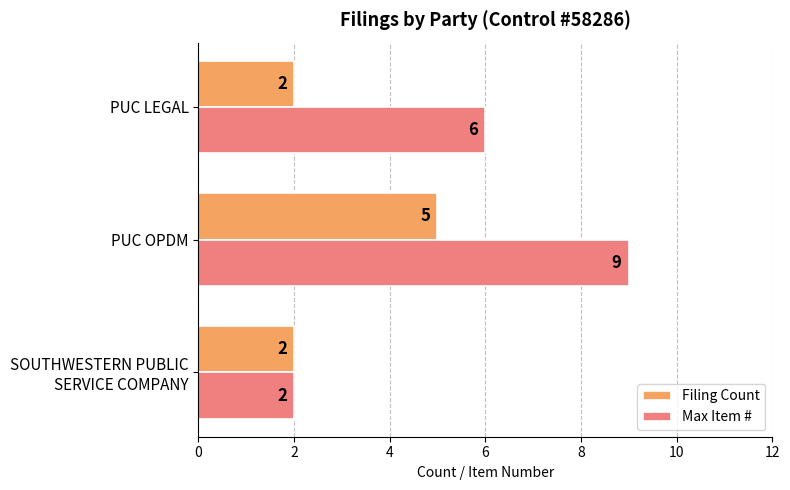

What is the sum of all Max Item # values?

17